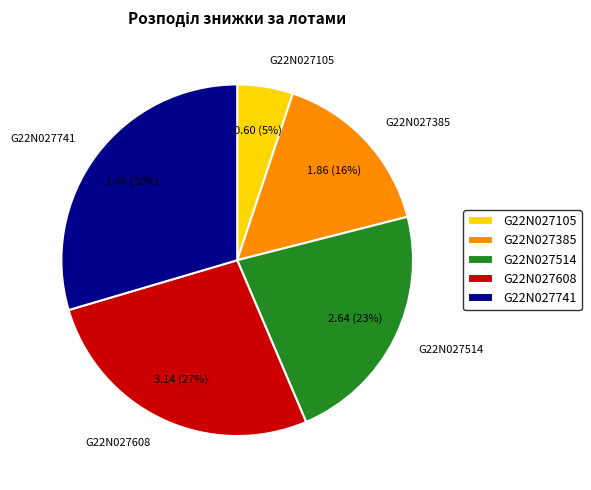

How many slices are in this pie chart?

5